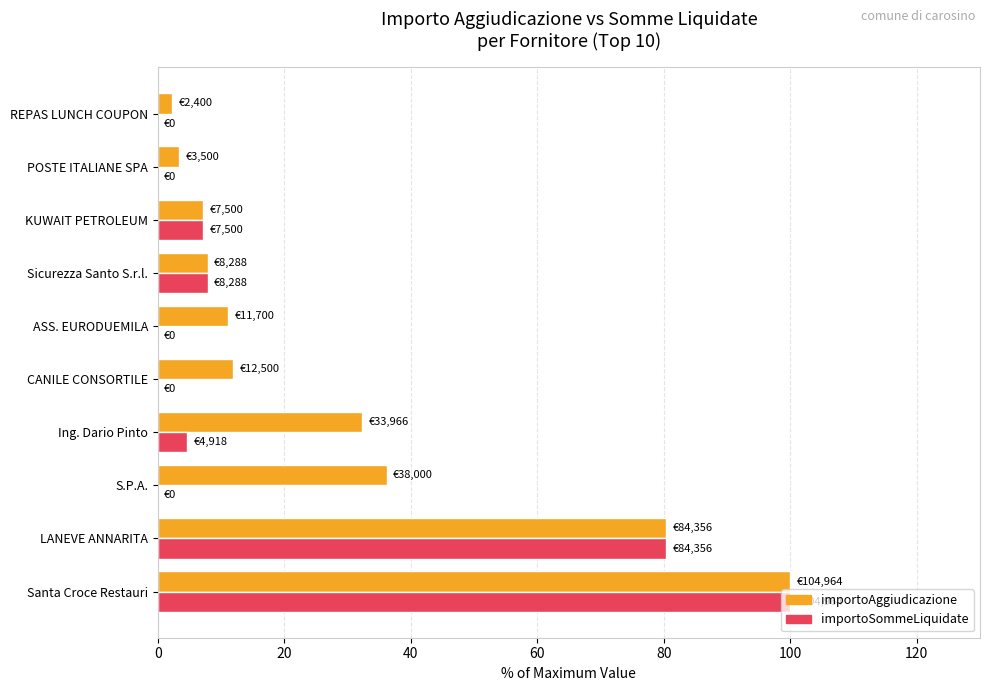

Between Santa Croce Restauri and CANILE CONSORTILE, which series saw the biggest shift?

importoSommeLiquidate